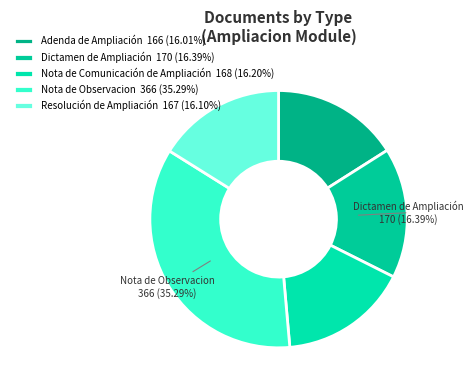

Is it true that Adenda de Ampliación is 6% of the pie?

False